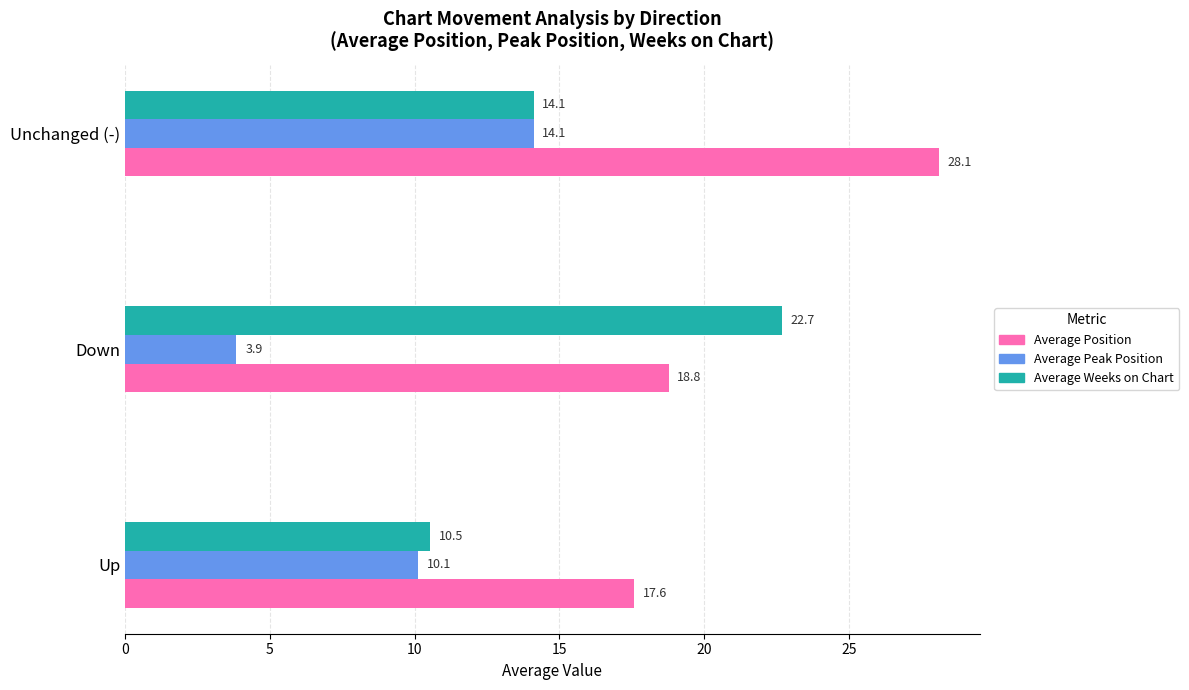

The Average Position series shows 12.9 at Down. True or false?

False